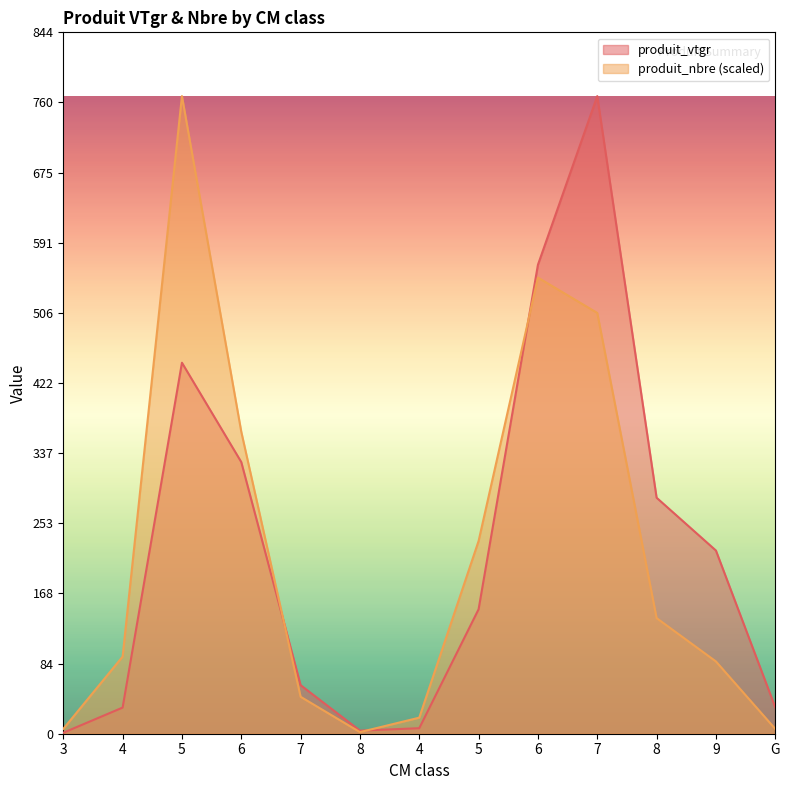

What is the difference between the maximum and minimum values in the produit_vtgr series?

766.7